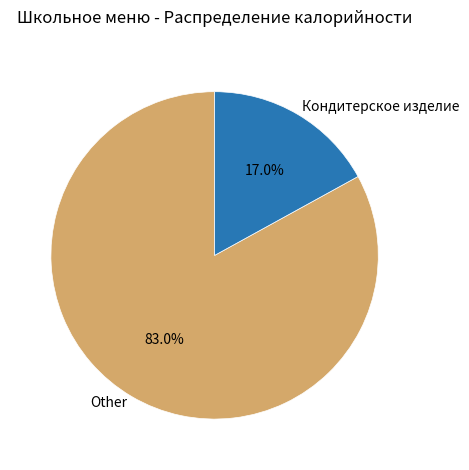

What is the ratio of the value at Other to the value at Кондитерское изделие?

4.9